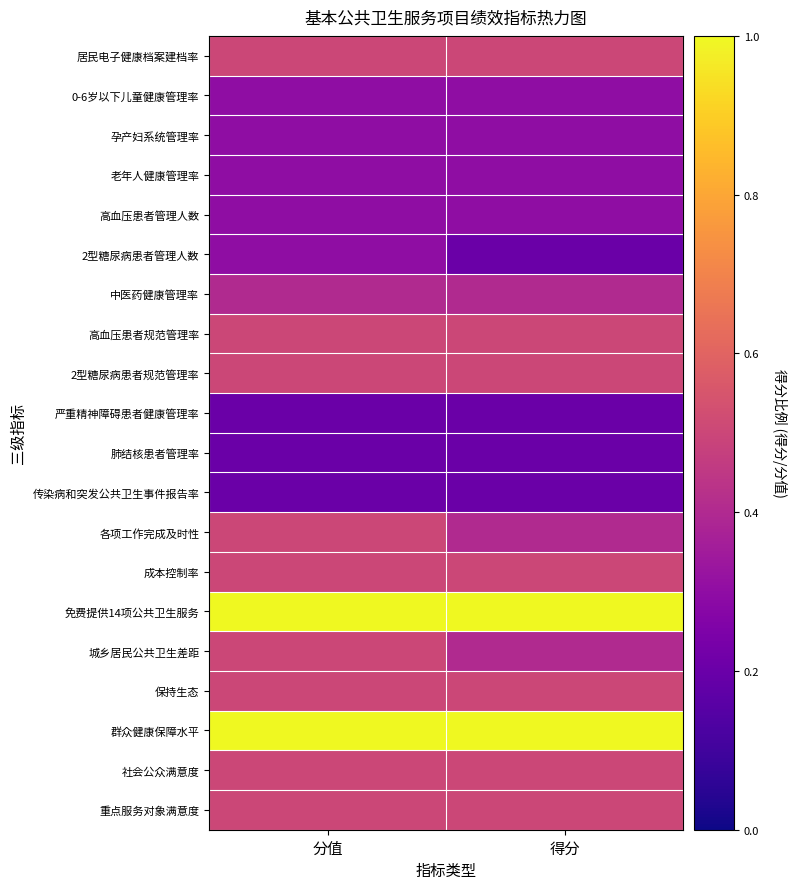

What is the total value across all series at 分值?

9.0